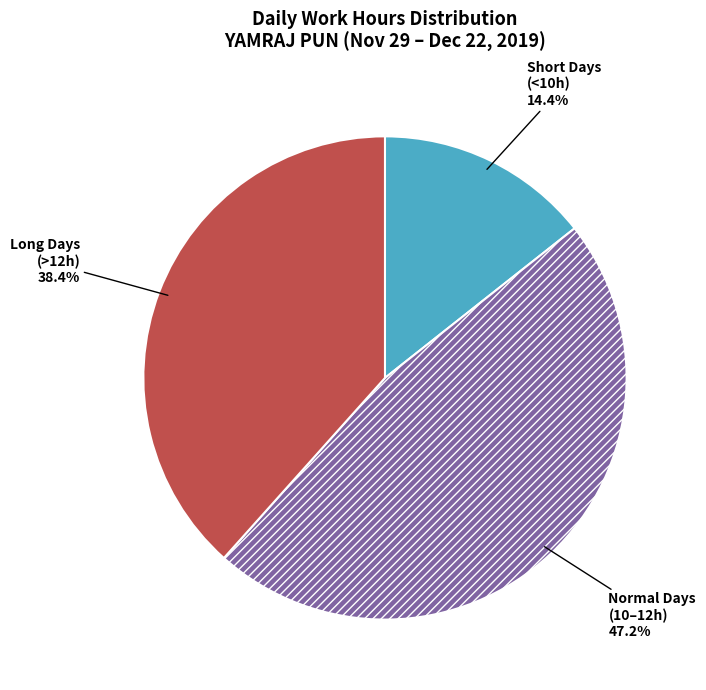

Is there any slice that represents more than half of the pie?

No